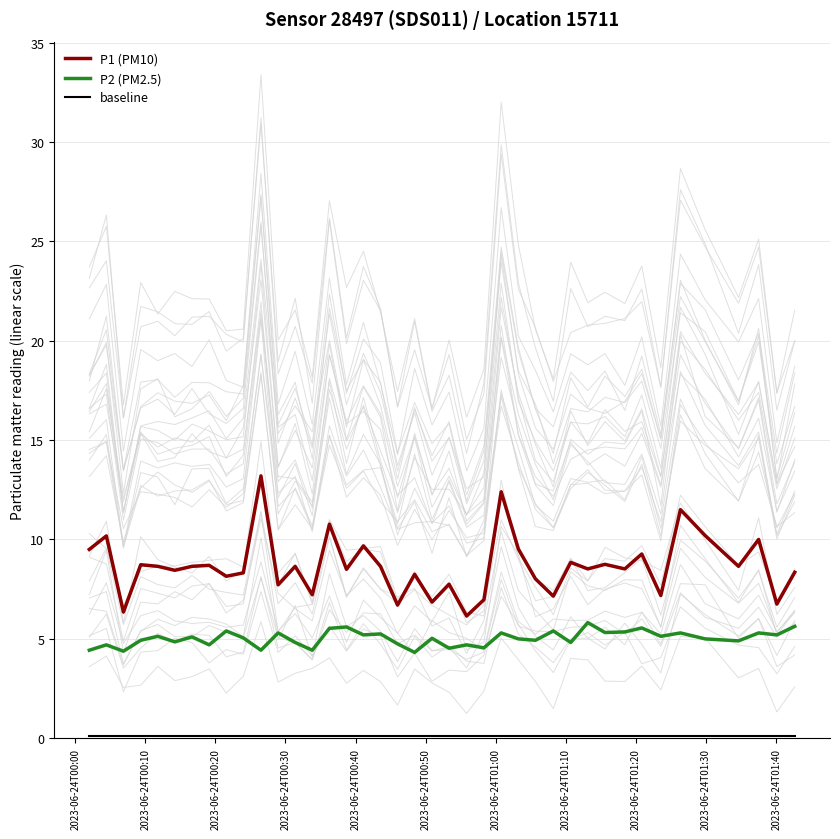

True or false: P2 (PM2.5) and P1 (PM10) cross at least once.

False